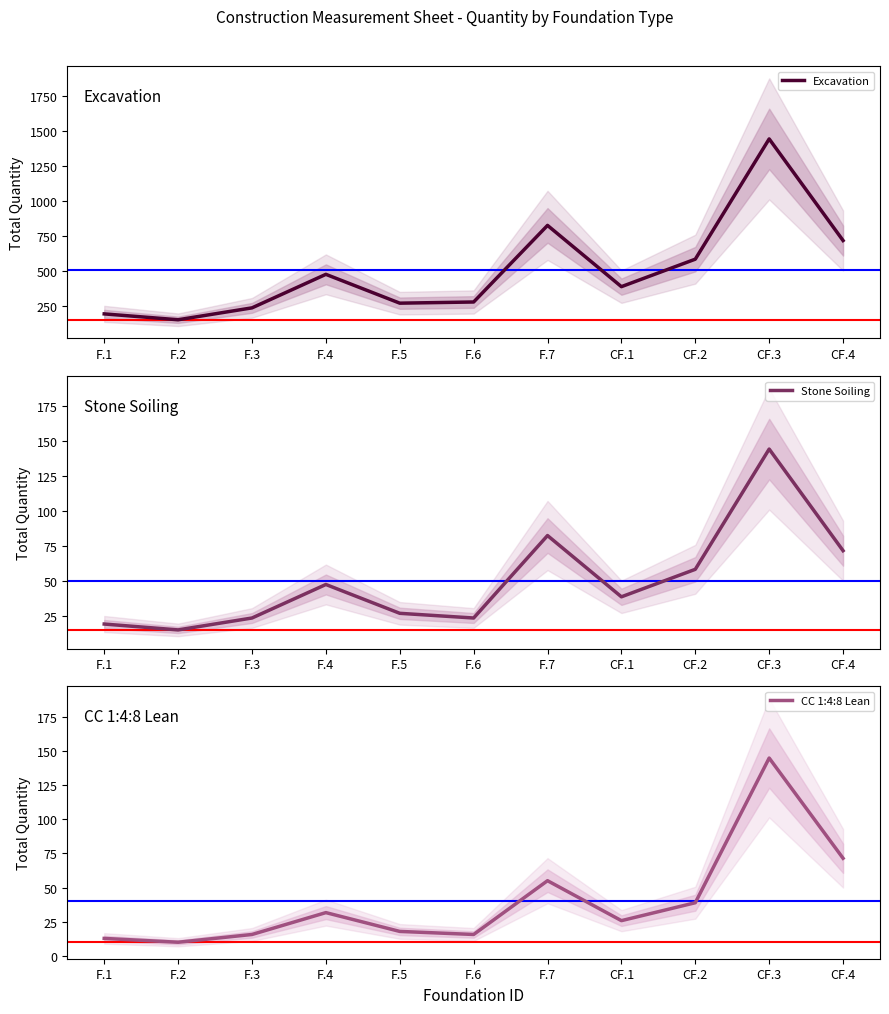

True or false: Excavation has a value of 825.6 at F.7.

True